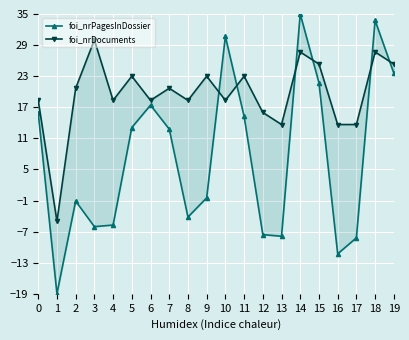

The foi_nrPagesInDossier series shows -19.5 at 16. True or false?

False